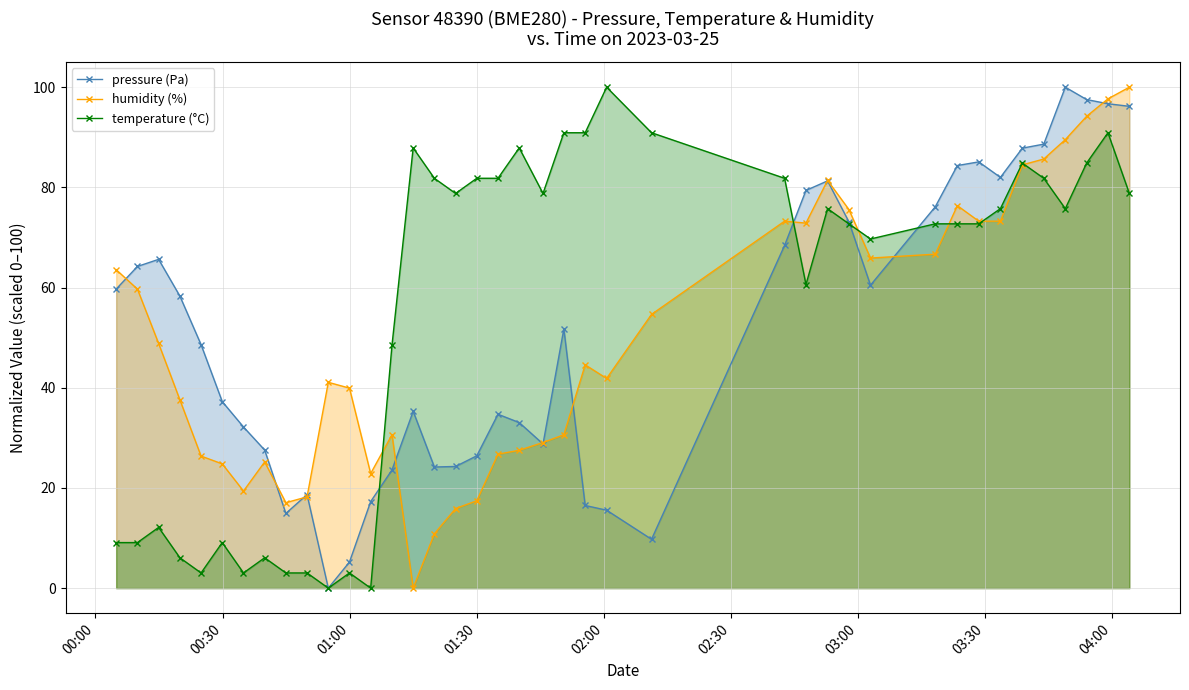

At how many categories does at least one series exceed 50?

30